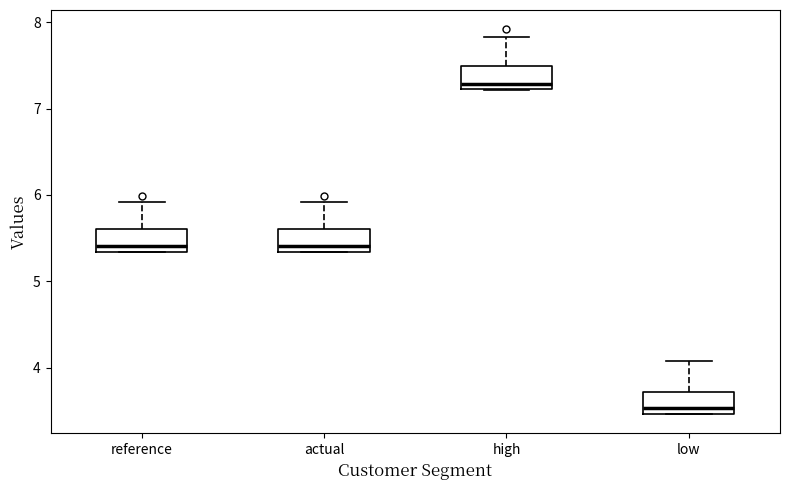

Which box's median line is the highest?

high